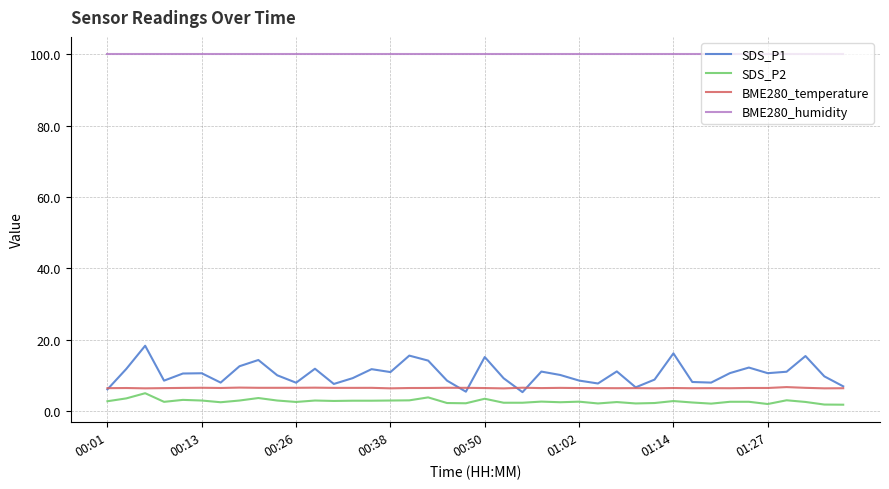

Which series has the largest range (max minus min)?

SDS_P1